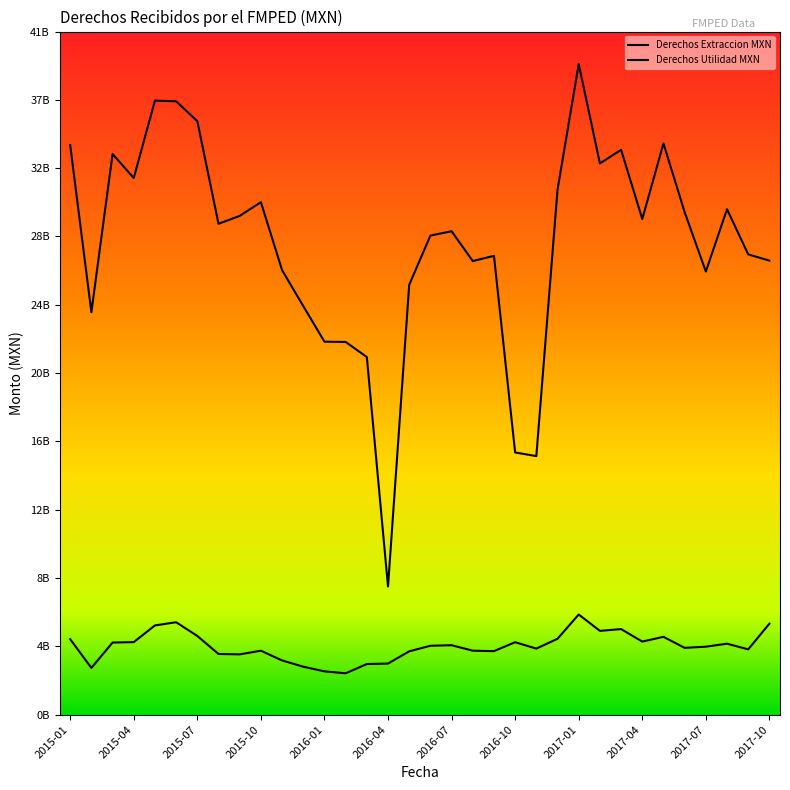

True or false: Derechos Extraccion MXN and Derechos Utilidad MXN intersect in this chart.

False